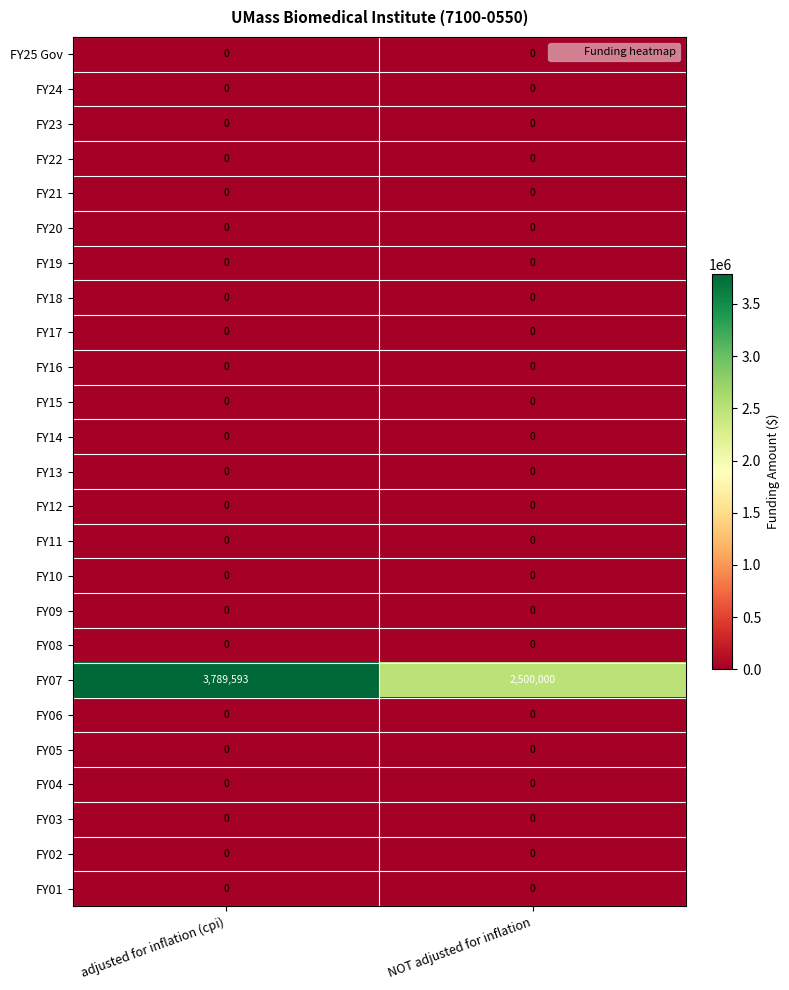

What is the maximum value shown in the chart?

3789593